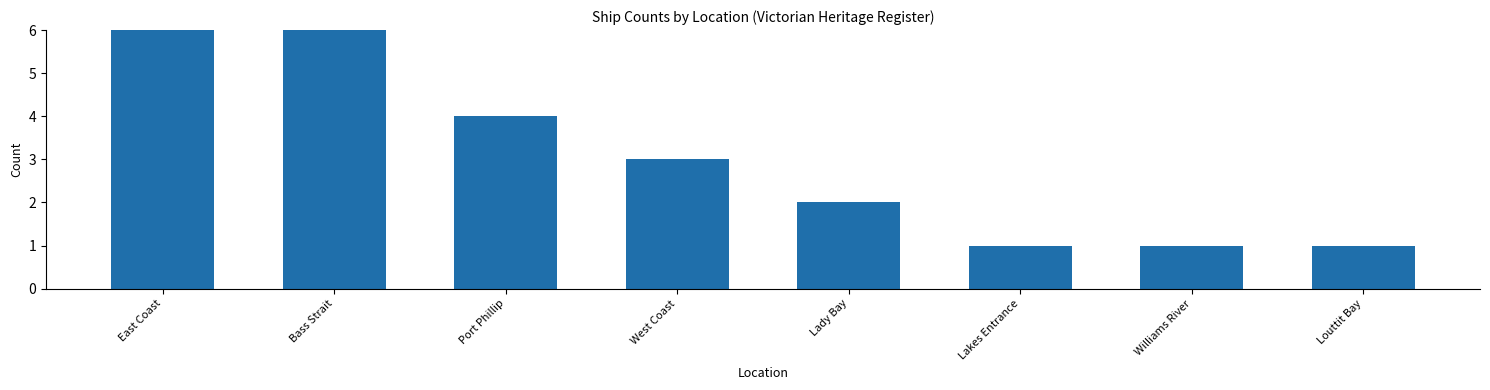

Reading right to left, list all the values displayed in this chart.

Louttit Bay=1	Williams River=1	Lakes Entrance=1	Lady Bay=2	West Coast=3	Port Phillip=4	Bass Strait=6	East Coast=7